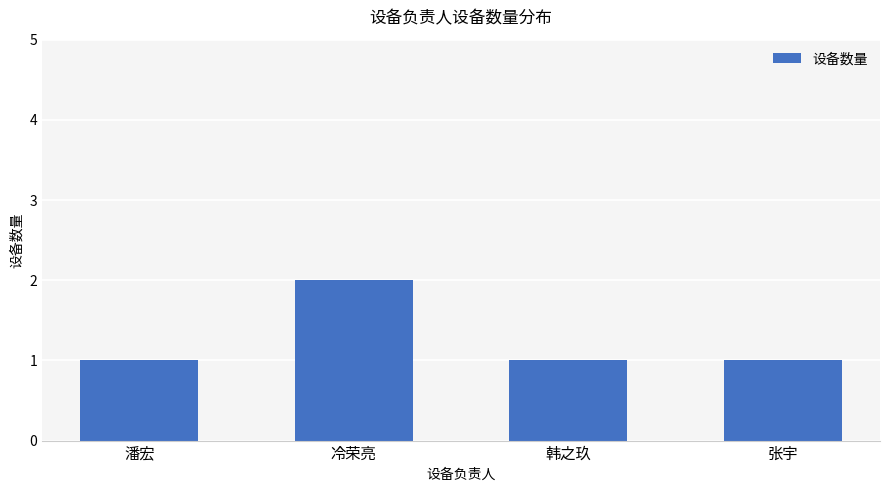

What is the change in value from 冷荣亮 to 韩之玖?

-1